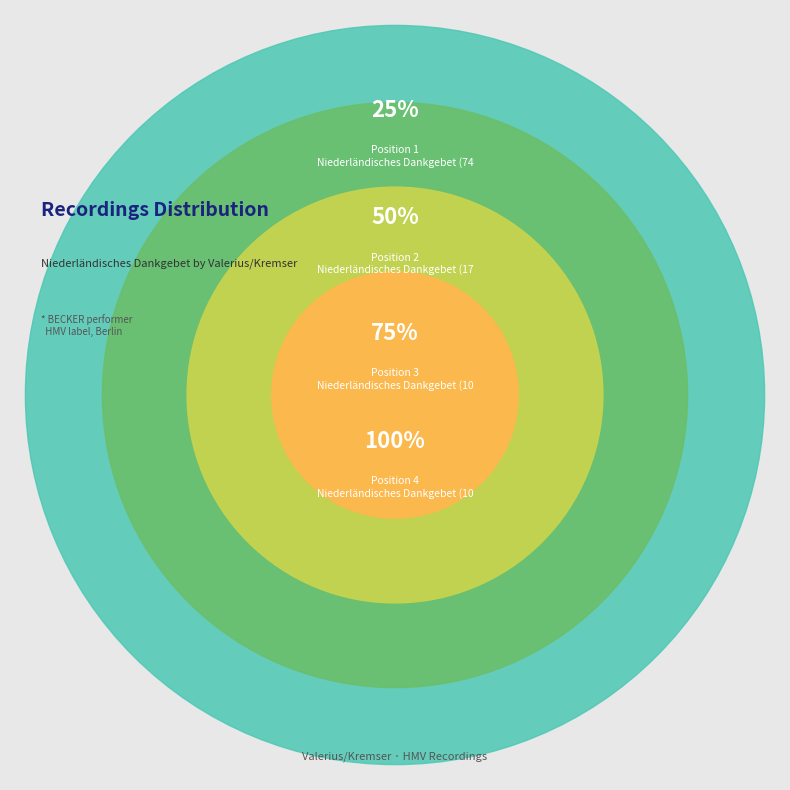

What is the ratio of the value at Niederländisches Dankgebet (749bb) to the value at Niederländisches Dankgebet (10877L/620951)?

0.3